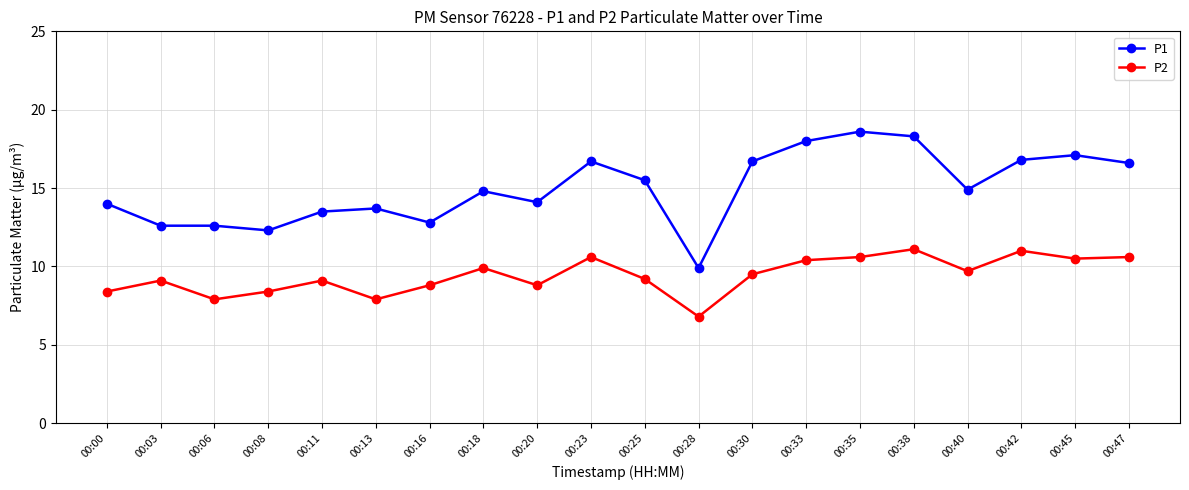

In P2, how many points are higher than both neighbors (excluding endpoints)?

6